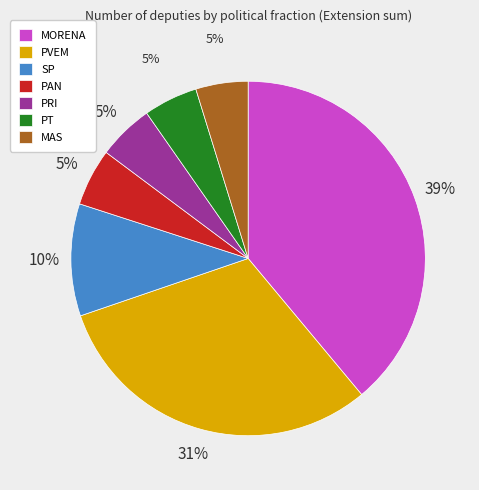

Does any single category account for the majority?

No